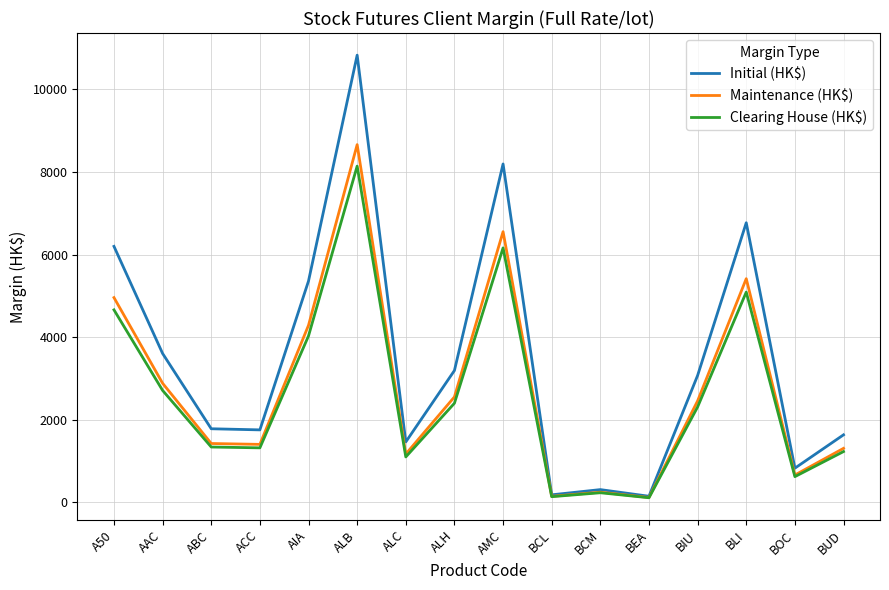

Which series changed the most between BIU and BOC?

Initial (HK$)